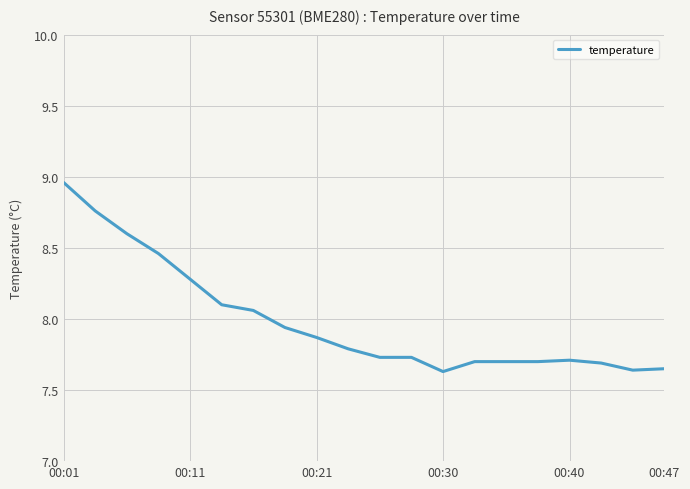

What is the difference between the maximum and minimum values?

1.3